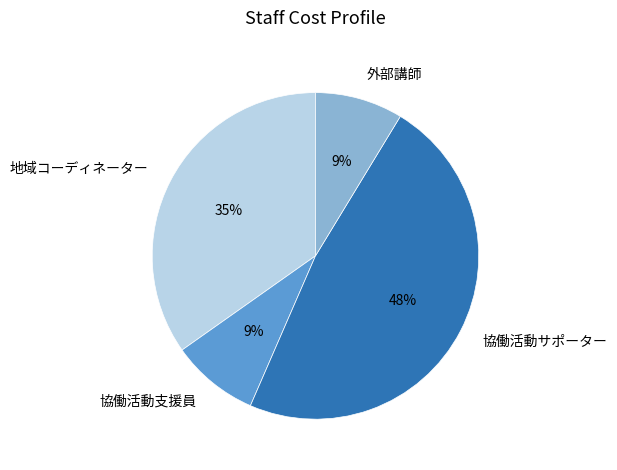

Which category has the biggest portion of the pie?

協働活動サポーター